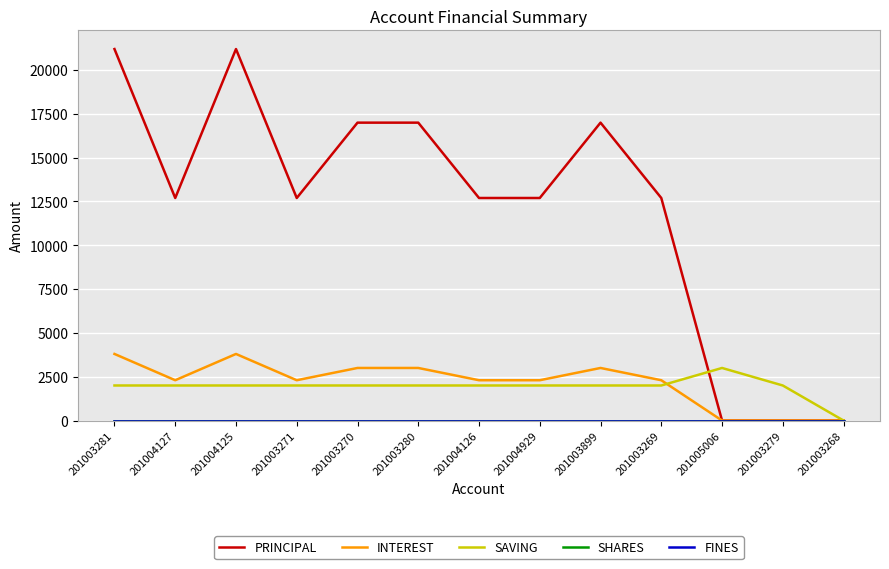

Does the chart display data point markers on the line(s)?

No